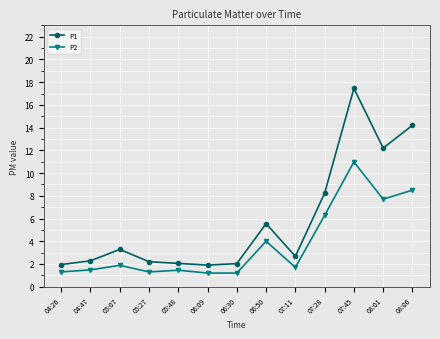

The value of P1 at 05:48 is 3.2. True or false?

False